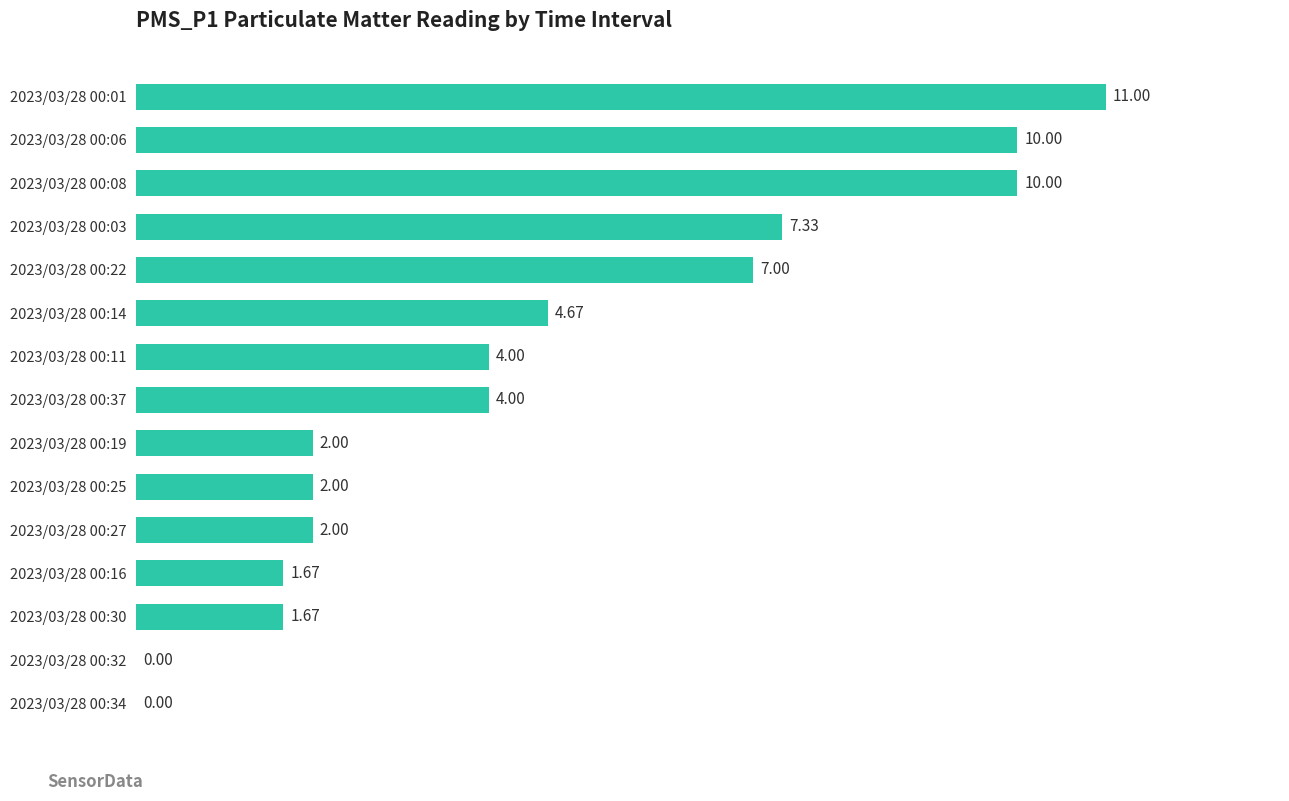

Approximately how many times larger is the value at 2023/03/28 00:25 compared to 2023/03/28 00:27?

1.0